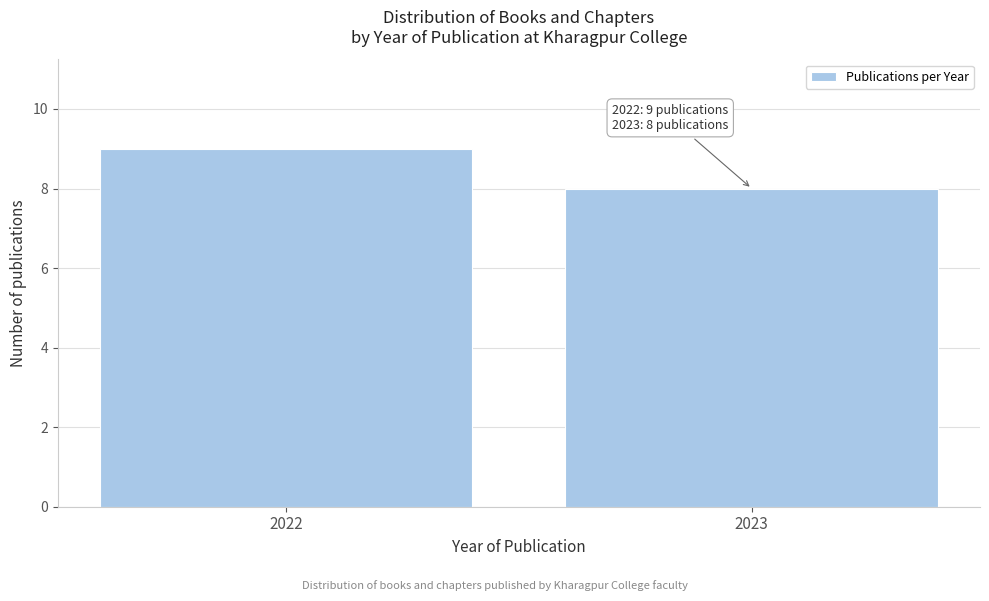

Reading left to right, what are all the values shown in this chart?

9	8